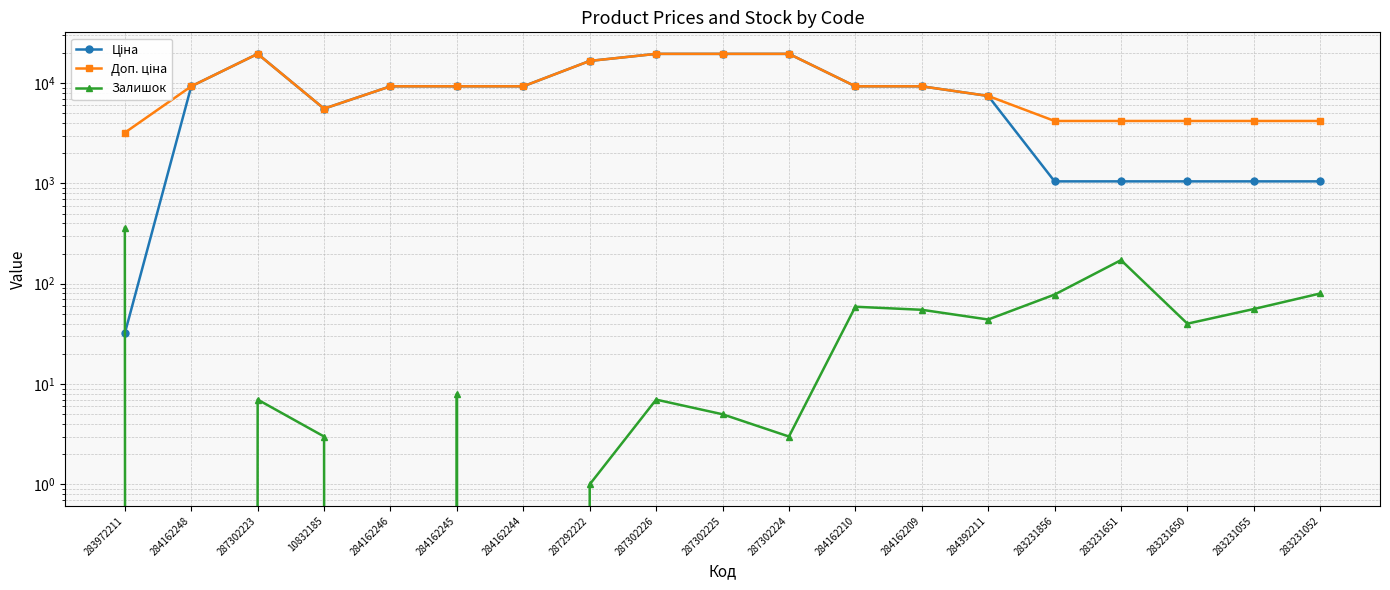

What is the highest value of the Ціна series?

19564.9